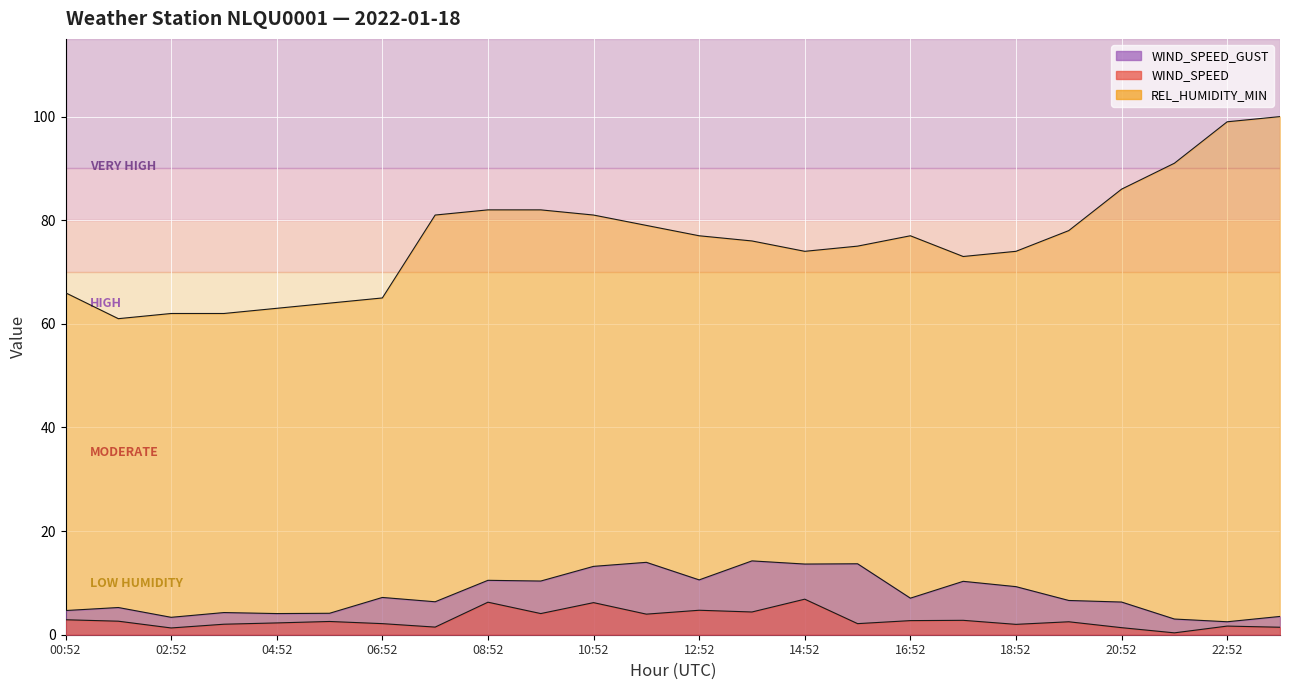

Which category has the highest value across all series?

23:52